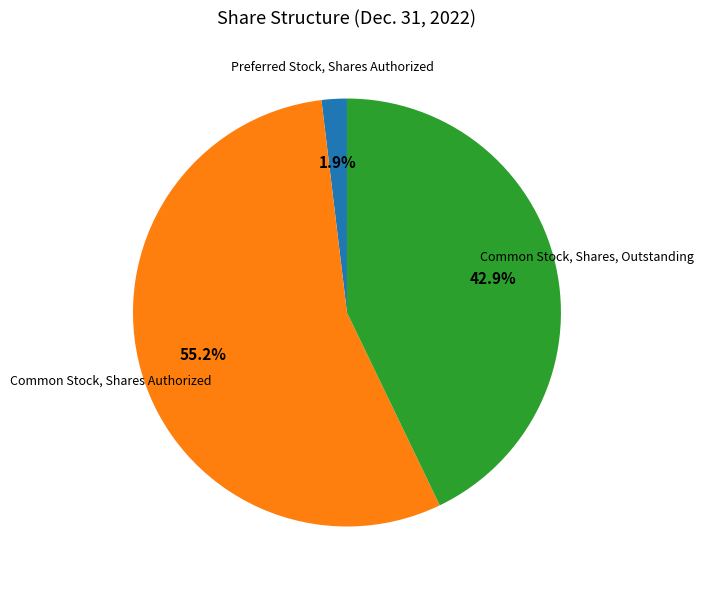

To the nearest percent, what percentage of the pie is Common Stock, Shares, Outstanding?

43%